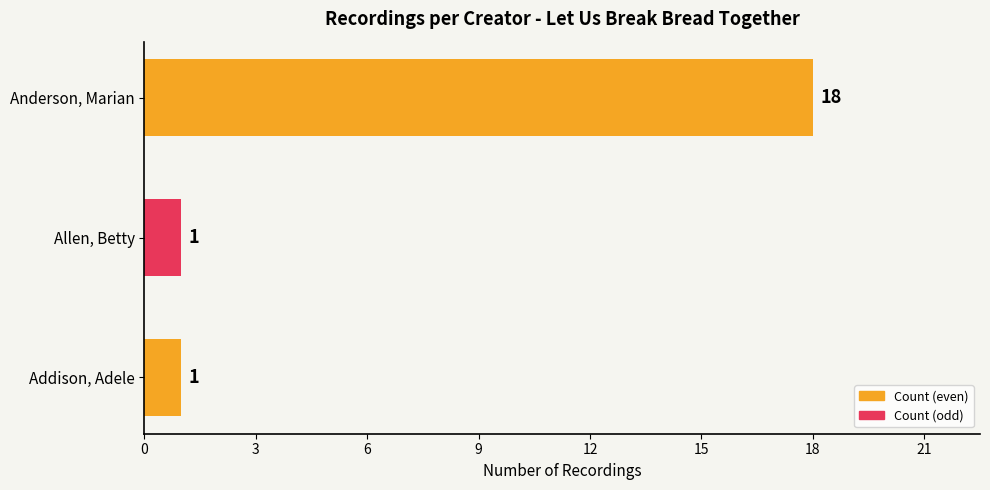

What is the sum of the values at Anderson, Marian and Allen, Betty?

19